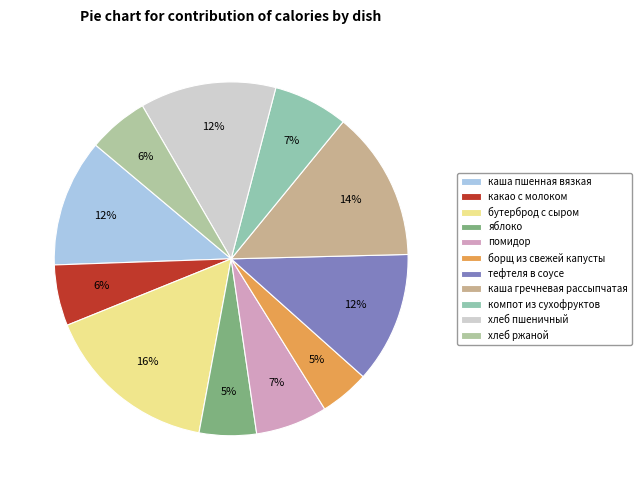

How many segments does this pie chart have?

11